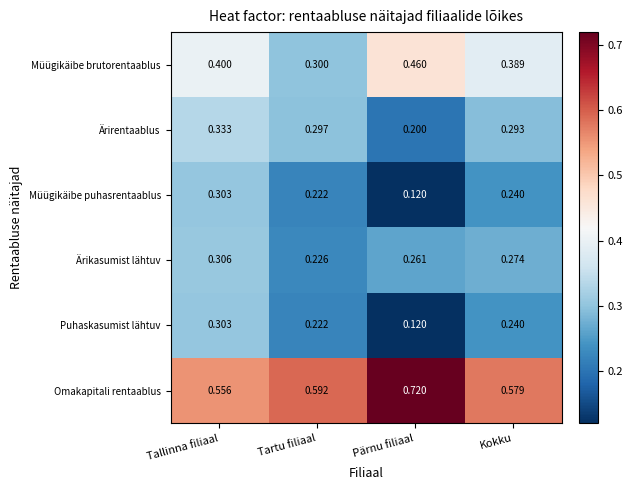

Which series has the largest total across all categories?

Omakapitali rentaablus